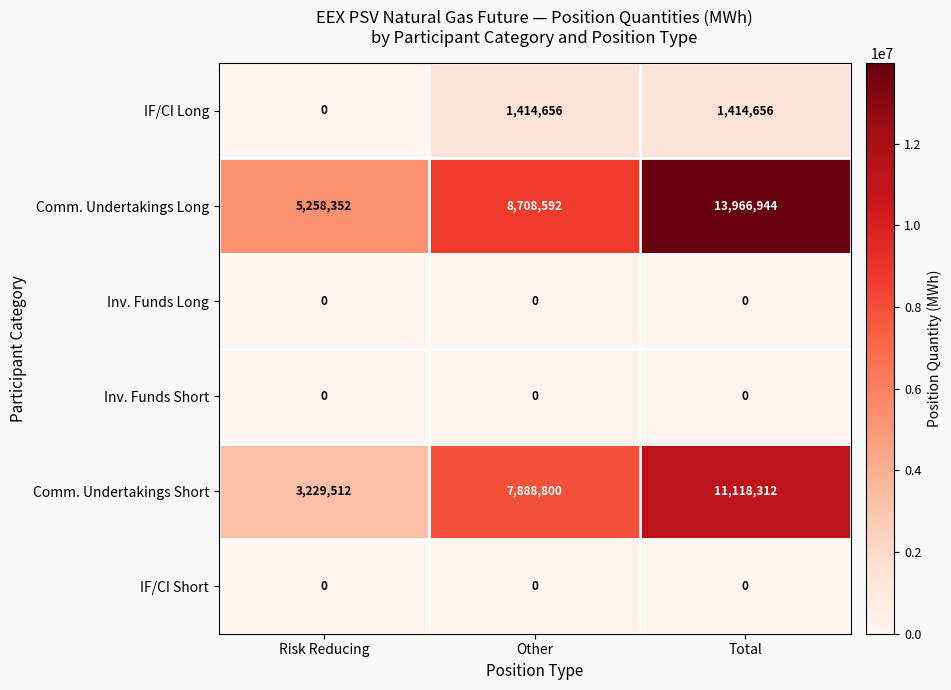

Is it true that Inv. Funds Short equals 0 at Other?

True